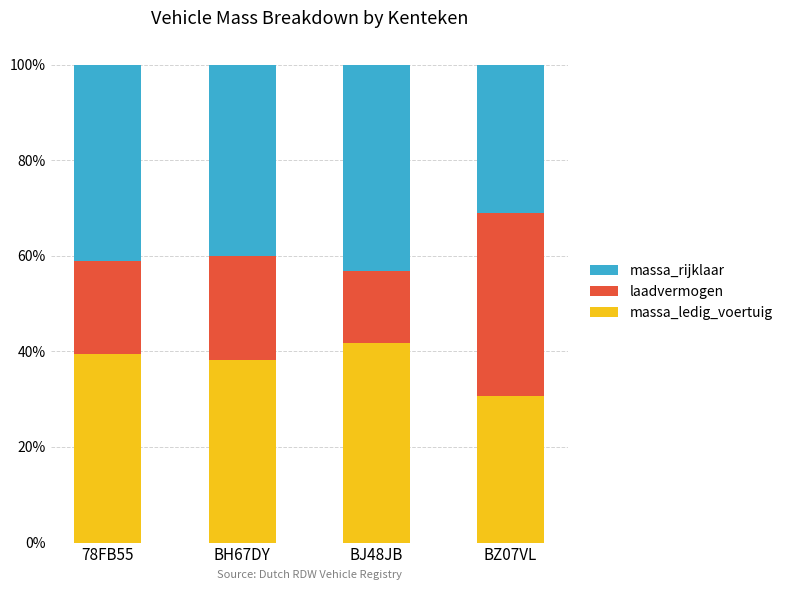

What is the total value across all series at BZ07VL?

100.0